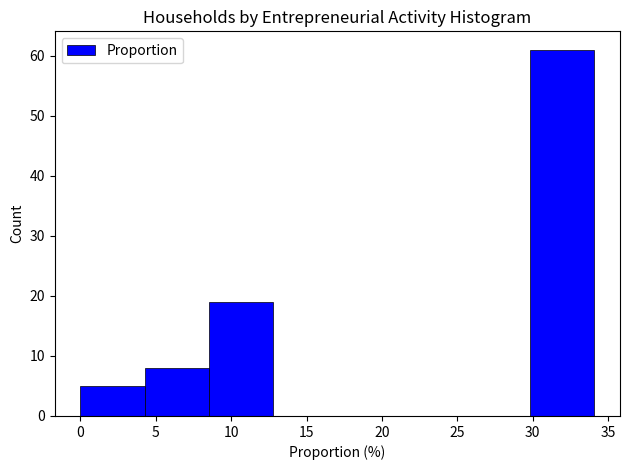

Reading left to right, transcribe this chart: for each bar, give the range it covers on the x-axis and its height. Neither the bar edges nor the heights are printed on the chart, so give them approximately, as read against the axes.

0.0 to 4.5: 5
4.5 to 8.5: 8
8.5 to 13.0: 19
13.0 to 17.0: 0
17.0 to 21.5: 0
21.5 to 25.5: 0
25.5 to 30.0: 0
30.0 to 34.0: 61